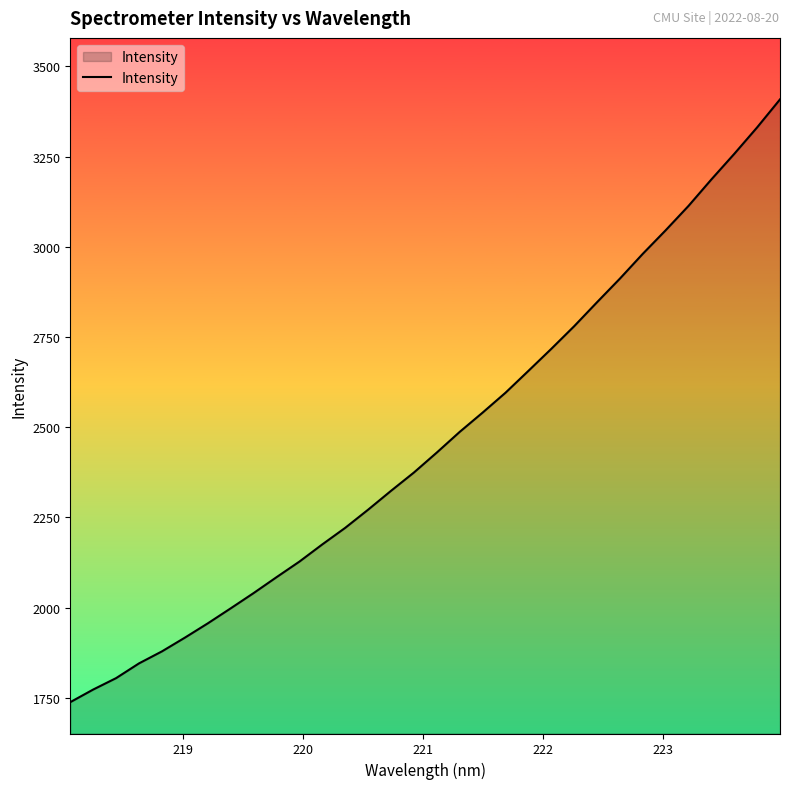

True or false: the data has more than 0 interior local peaks.

False